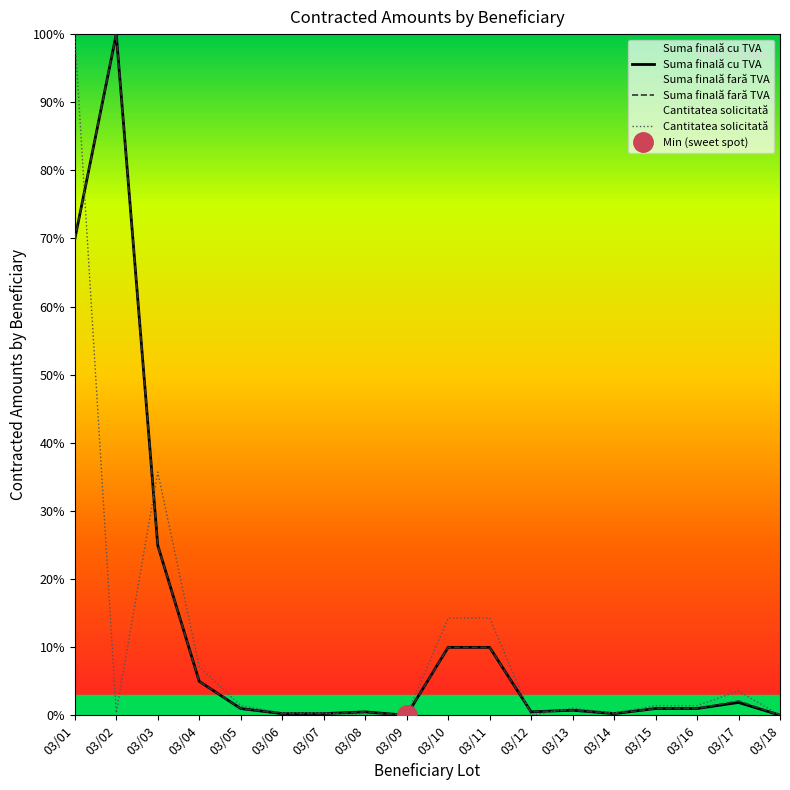

What is the difference between the maximum and minimum values in the Cantitatea solicitată series?

100.0